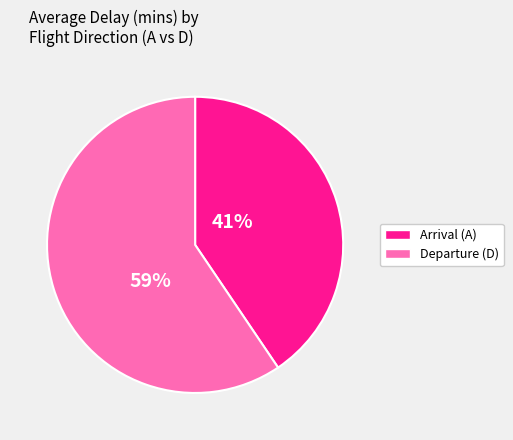

Does any single category account for the majority?

Yes